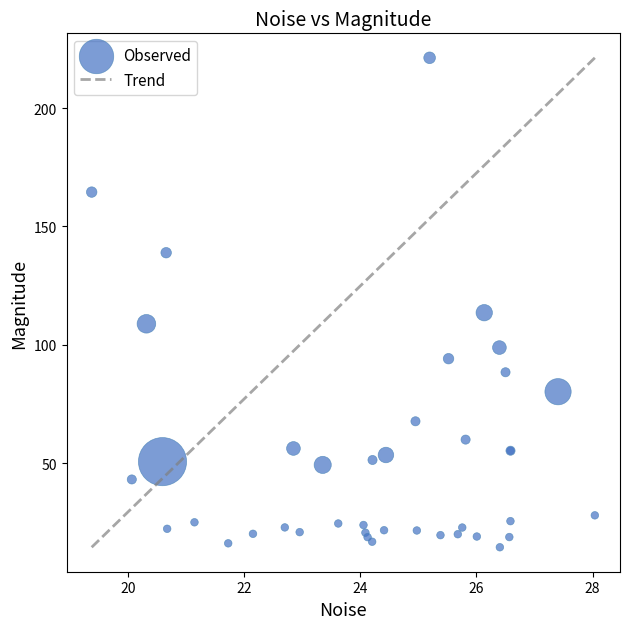

What Y value in the scatter plot is closest to 117?

113.6